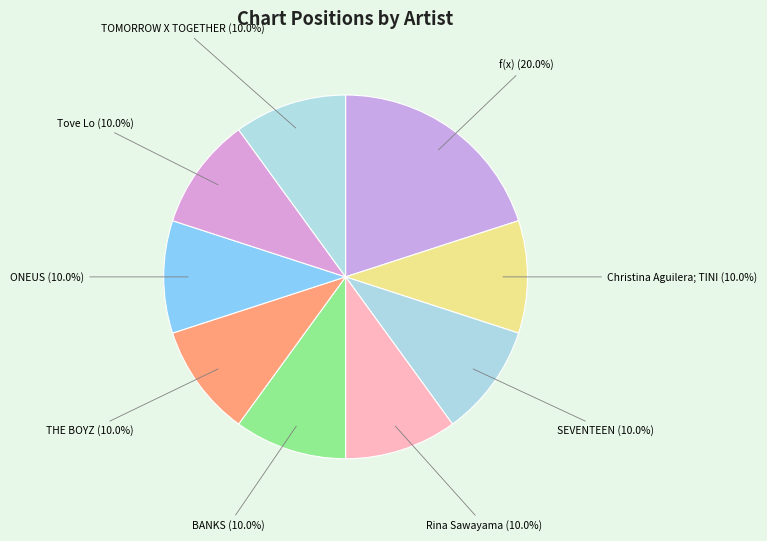

How many slices are in this pie chart?

9